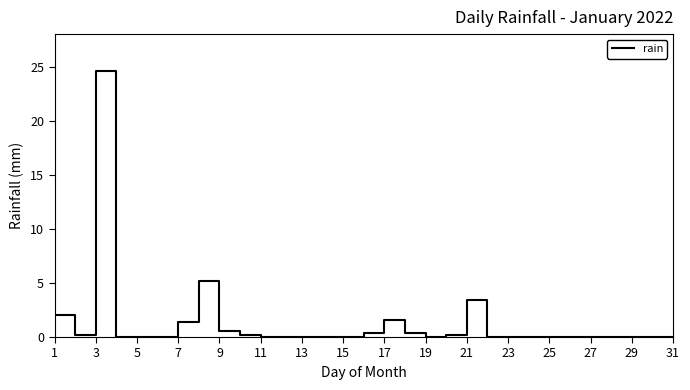

What is the greatest value displayed?

24.6